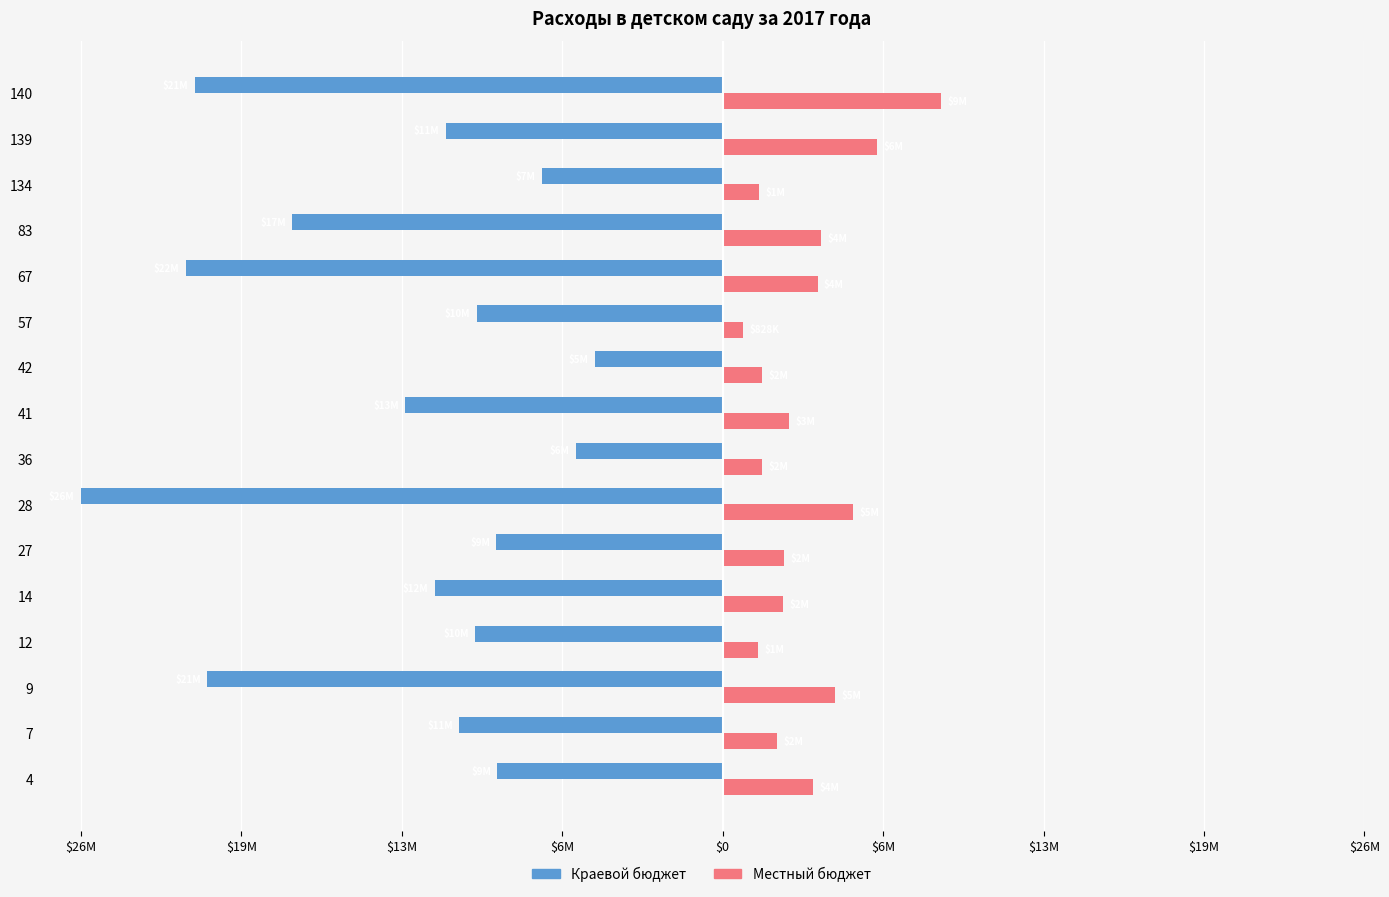

List the series in order of their peak value, highest first.

Местный бюджет, Краевой бюджет